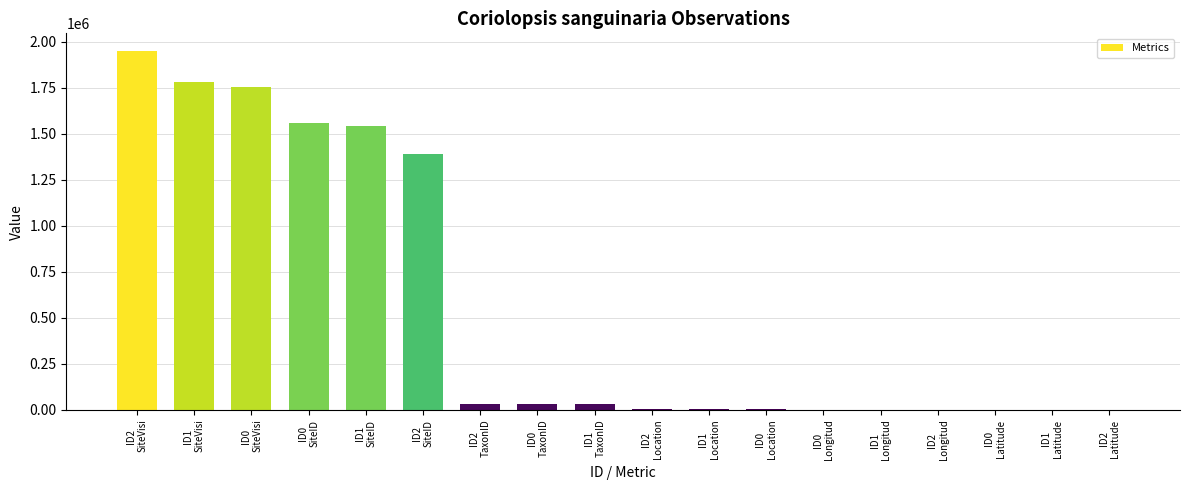

What is the sum of all values?

10079211.7